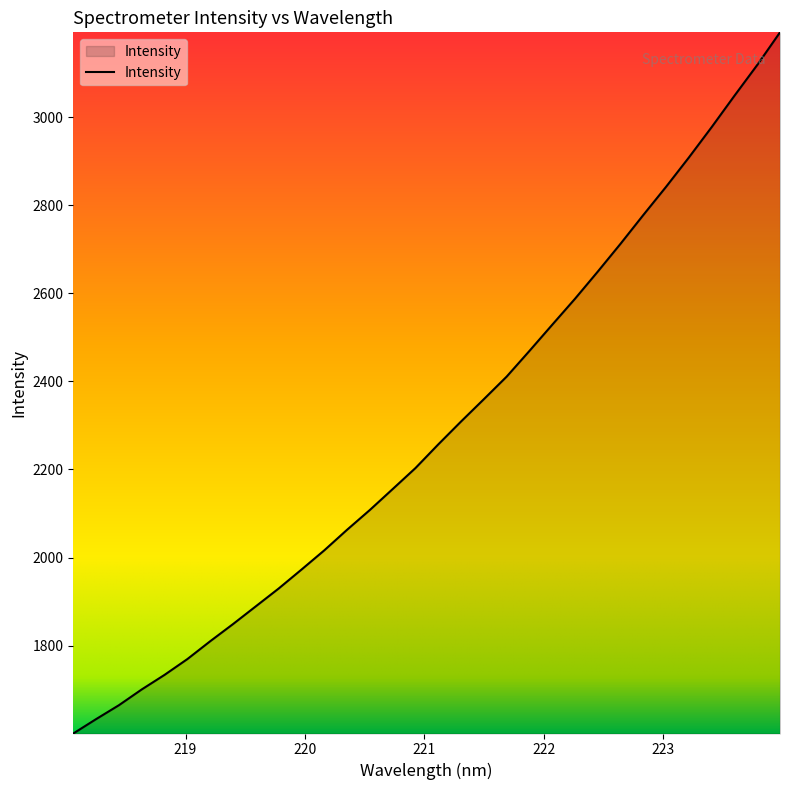

What is the difference between the maximum and minimum values?

1592.9